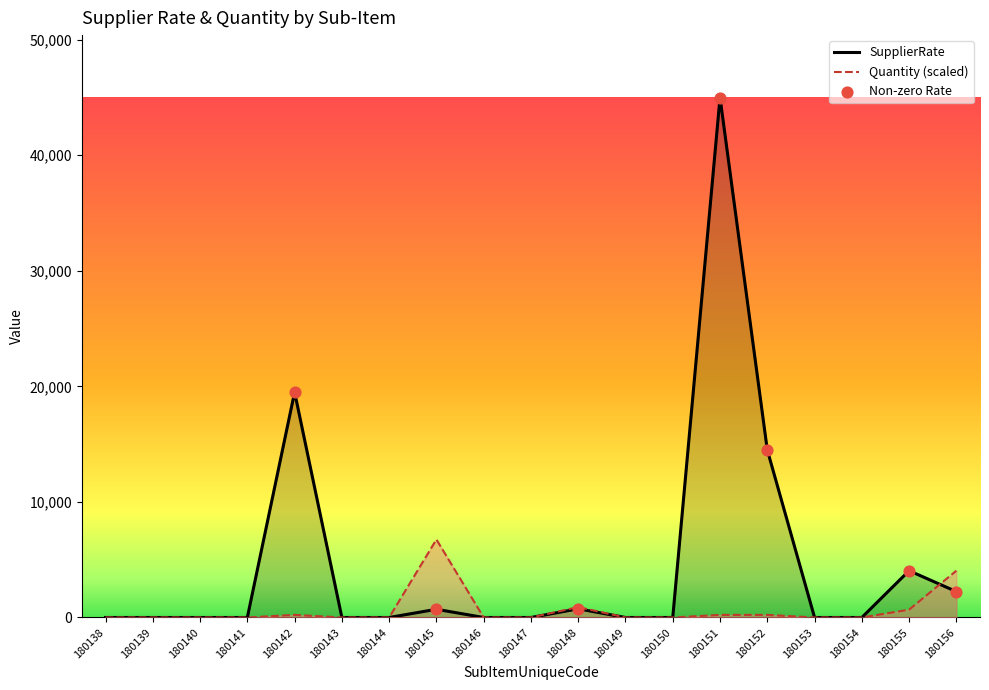

Which series has the largest total across all categories?

SupplierRate